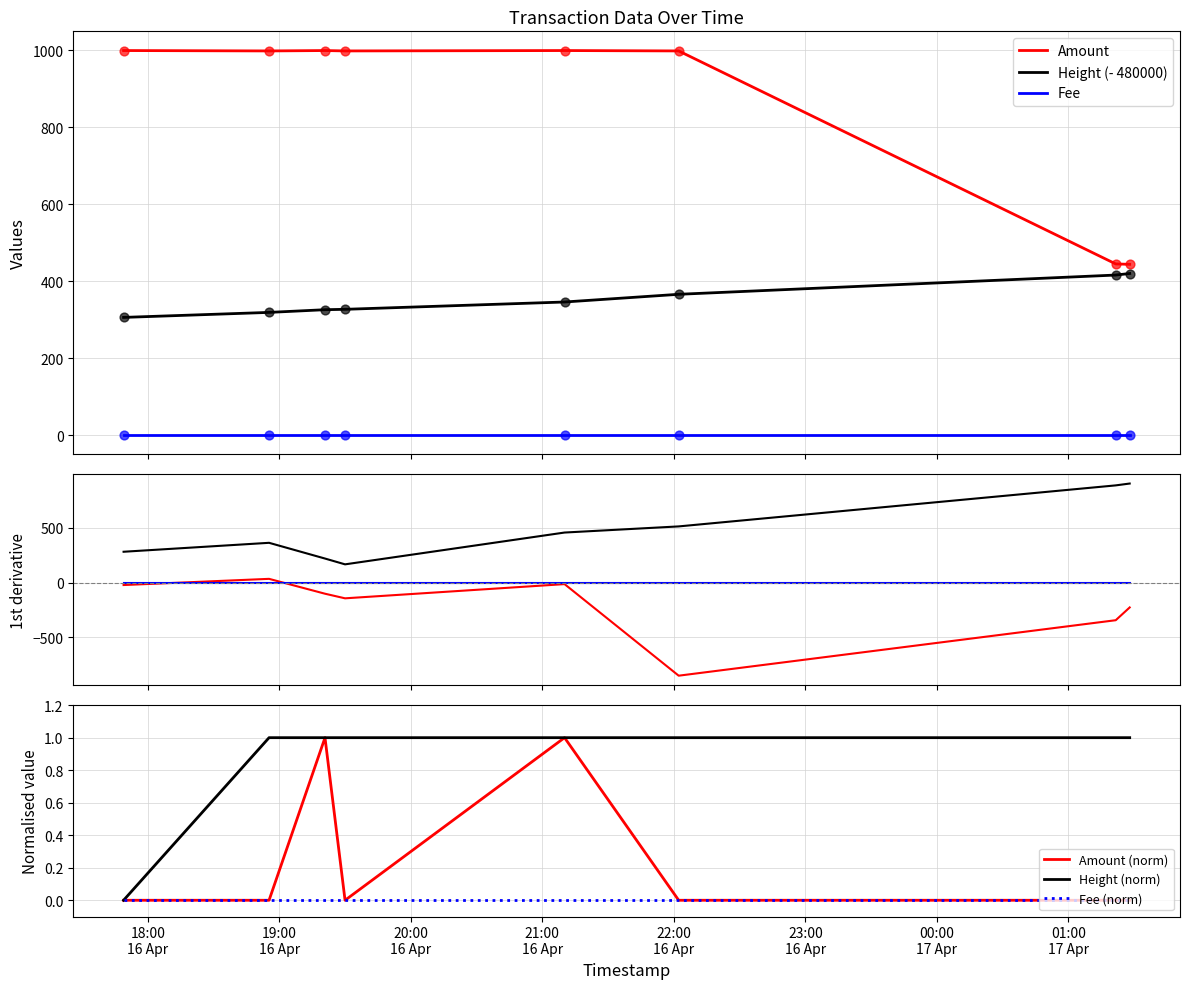

Which series contains the highest Y value?

Height (- 480000)